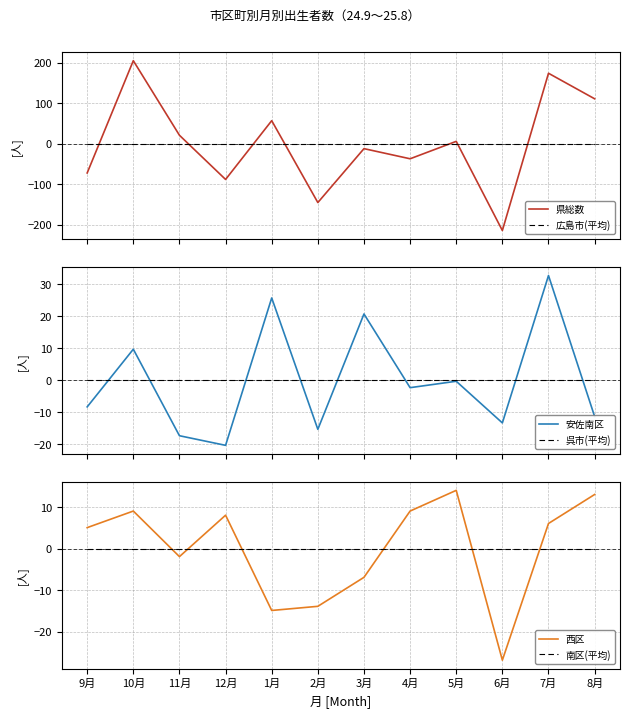

Is it true that 安佐南区 equals 32.7 at 7月?

True